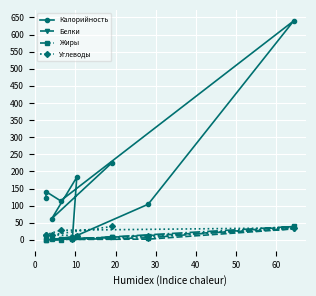

The value of Калорийность at 60 is 42. True or false?

False